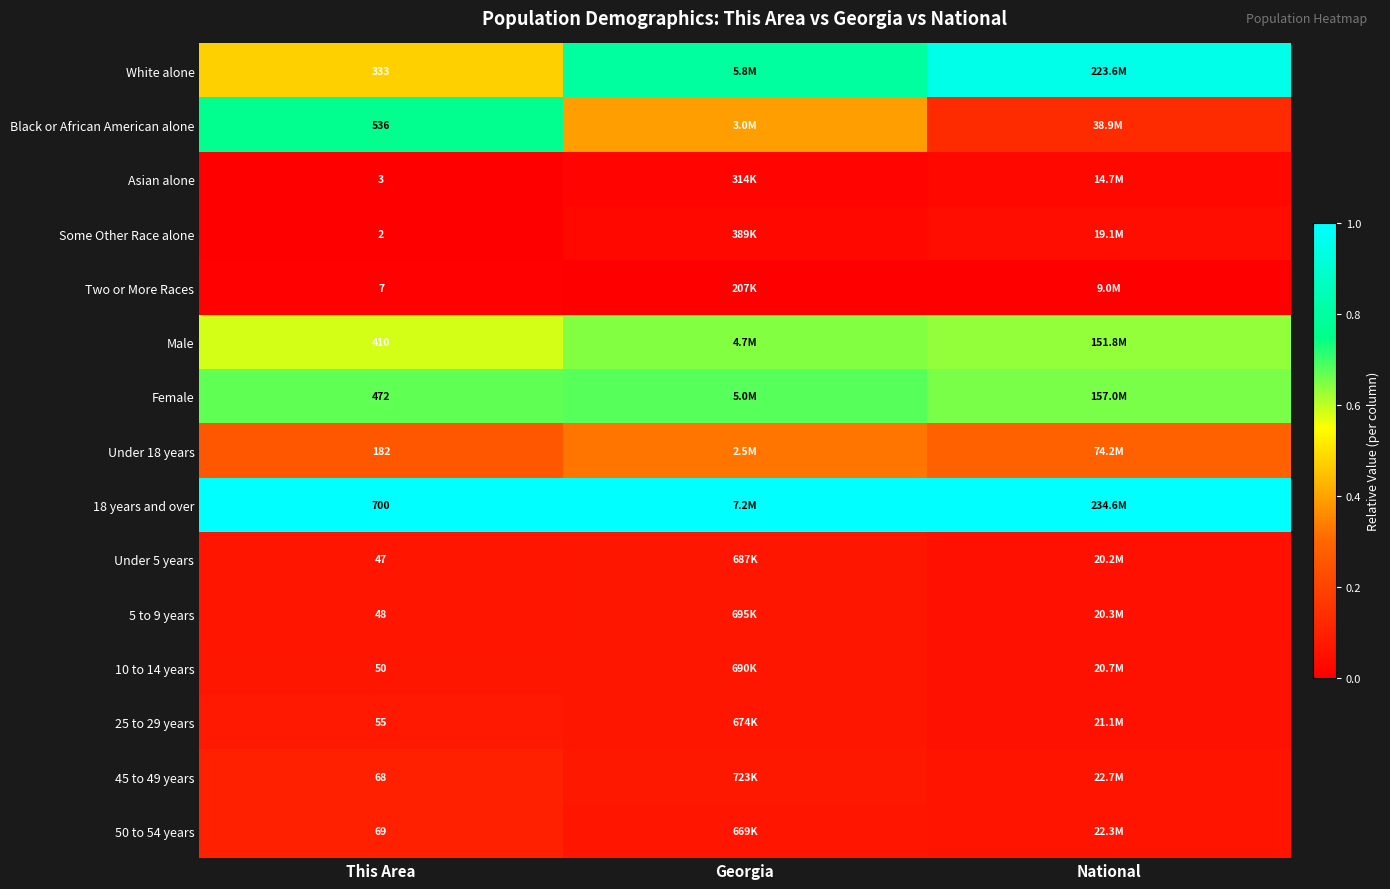

Is the value of Female at Georgia greater than the value of Two or More Races at This Area?

Yes